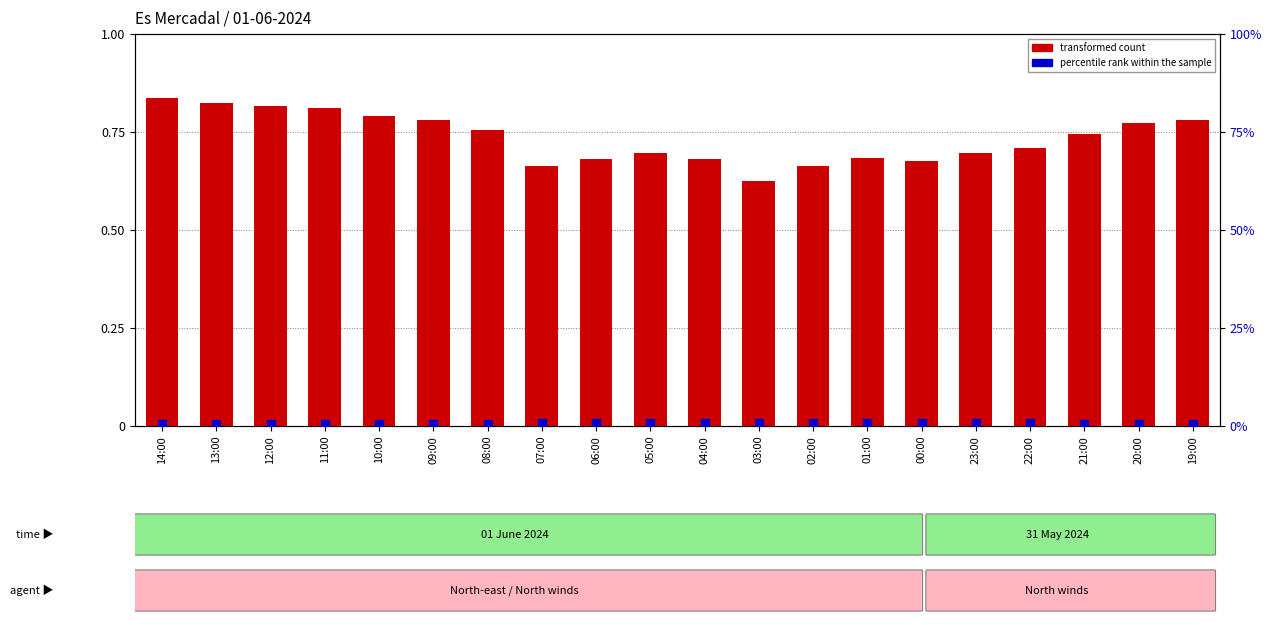

At which category is the sum across all series the highest?

04:00